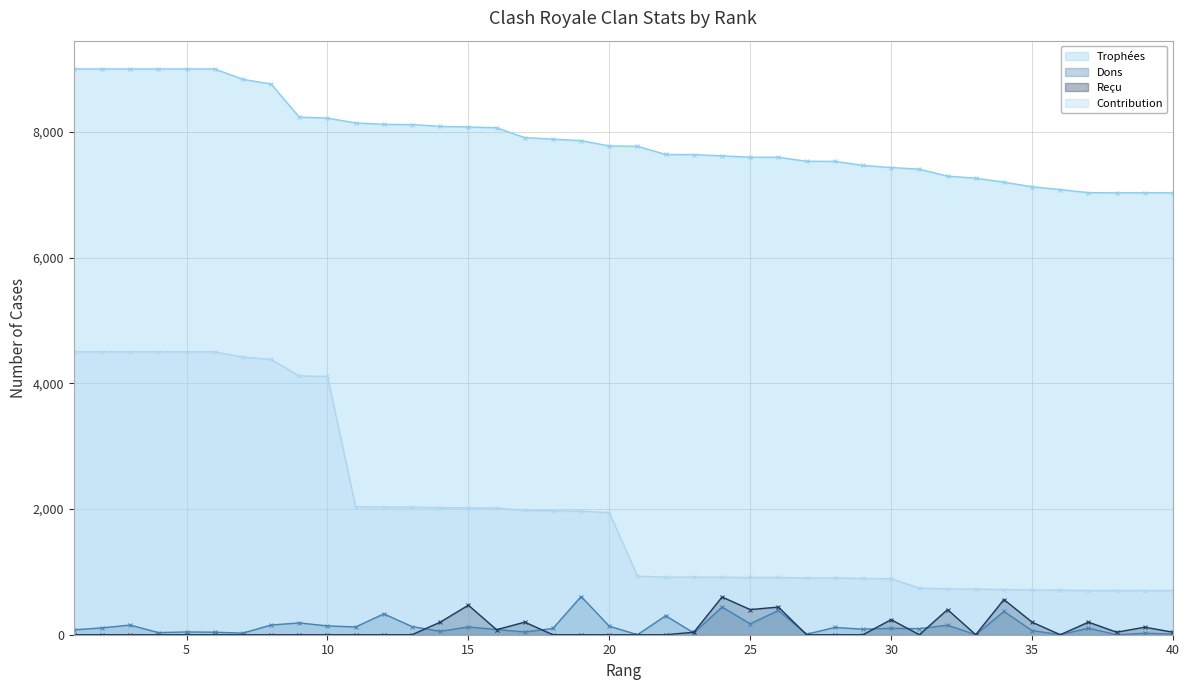

Reading left to right, list all the values displayed in this chart.

Trophées: 9000	9000	9000	9000	9000	9000	8835	8761	8234	8219	8141	8119	8116	8087	8077	8065	7908	7883	7860	7775	7770	7640	7637	7618	7596	7595	7532	7530	7466	7432	7406	7295	7263	7199	7126	7081	7032	7030	7030	7030
Dons: 78	109	154	34	44	40	26	154	188	140	124	332	130	54	124	82	44	100	608	136	0	302	28	440	174	386	8	116	88	102	96	152	0	370	66	0	104	0	24	10
Reçu: 0	0	0	0	0	0	0	0	0	0	0	0	0	200	470	80	200	0	0	0	0	0	40	600	400	440	0	0	0	240	0	400	0	560	200	0	200	40	120	40
Contribution: 4500	4500	4500	4500	4500	4500	4417	4380	4117	4109	2035	2029	2029	2021	2019	2016	1977	1970	1965	1943	932	916	916	914	911	911	903	903	895	891	740	729	726	719	712	708	703	703	703	703